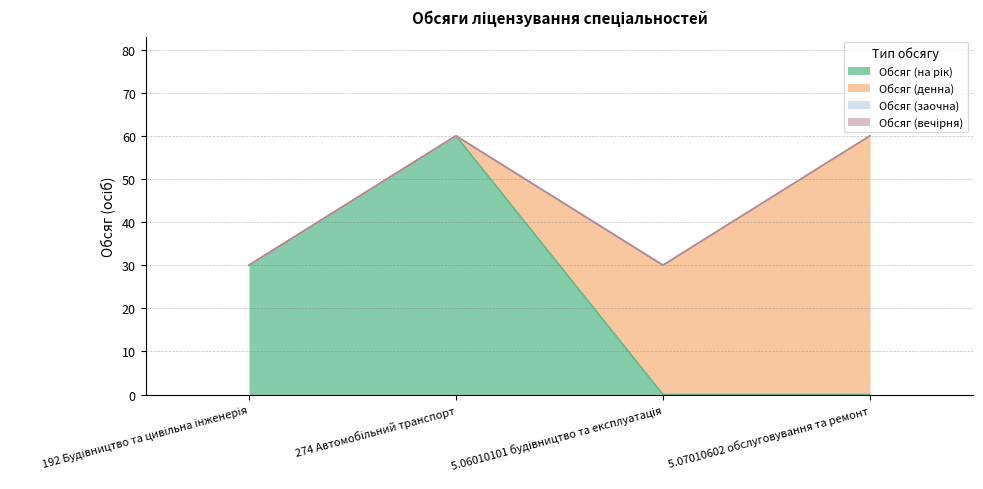

Reading left to right, what are all the values shown in this chart?

Обсяг (на рік): 192 Будівництво та цивільна інженерія=30	274 Автомобільний транспорт=60	5.06010101 будівництво та експлуатація=0	5.07010602 обслуговування та ремонт=0
Обсяг (денна): 192 Будівництво та цивільна інженерія=0	274 Автомобільний транспорт=0	5.06010101 будівництво та експлуатація=30	5.07010602 обслуговування та ремонт=60
Обсяг (заочна): 192 Будівництво та цивільна інженерія=0	274 Автомобільний транспорт=0	5.06010101 будівництво та експлуатація=0	5.07010602 обслуговування та ремонт=0
Обсяг (вечірня): 192 Будівництво та цивільна інженерія=0	274 Автомобільний транспорт=0	5.06010101 будівництво та експлуатація=0	5.07010602 обслуговування та ремонт=0